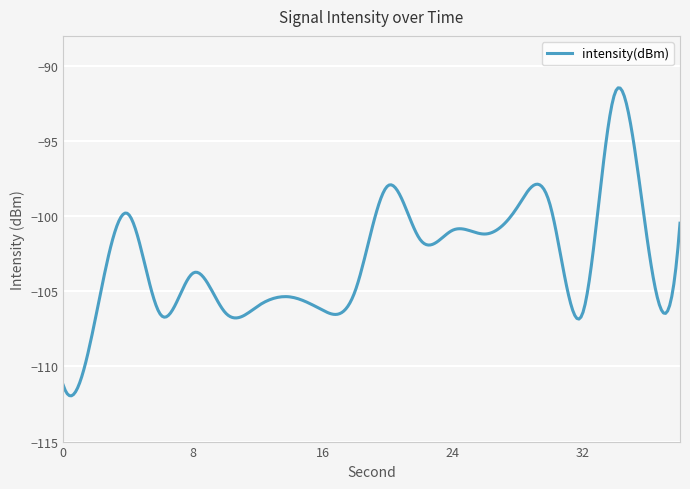

What is the minimum value shown in the chart?

-112.0